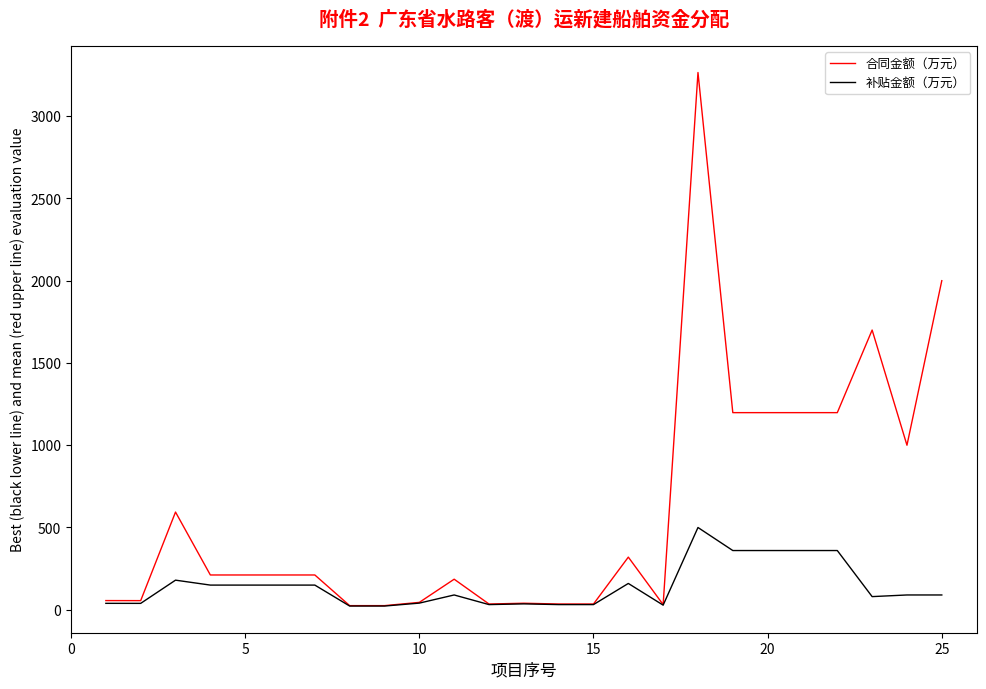

What are all the series names shown in the legend?

合同金额（万元）, 补贴金额（万元）